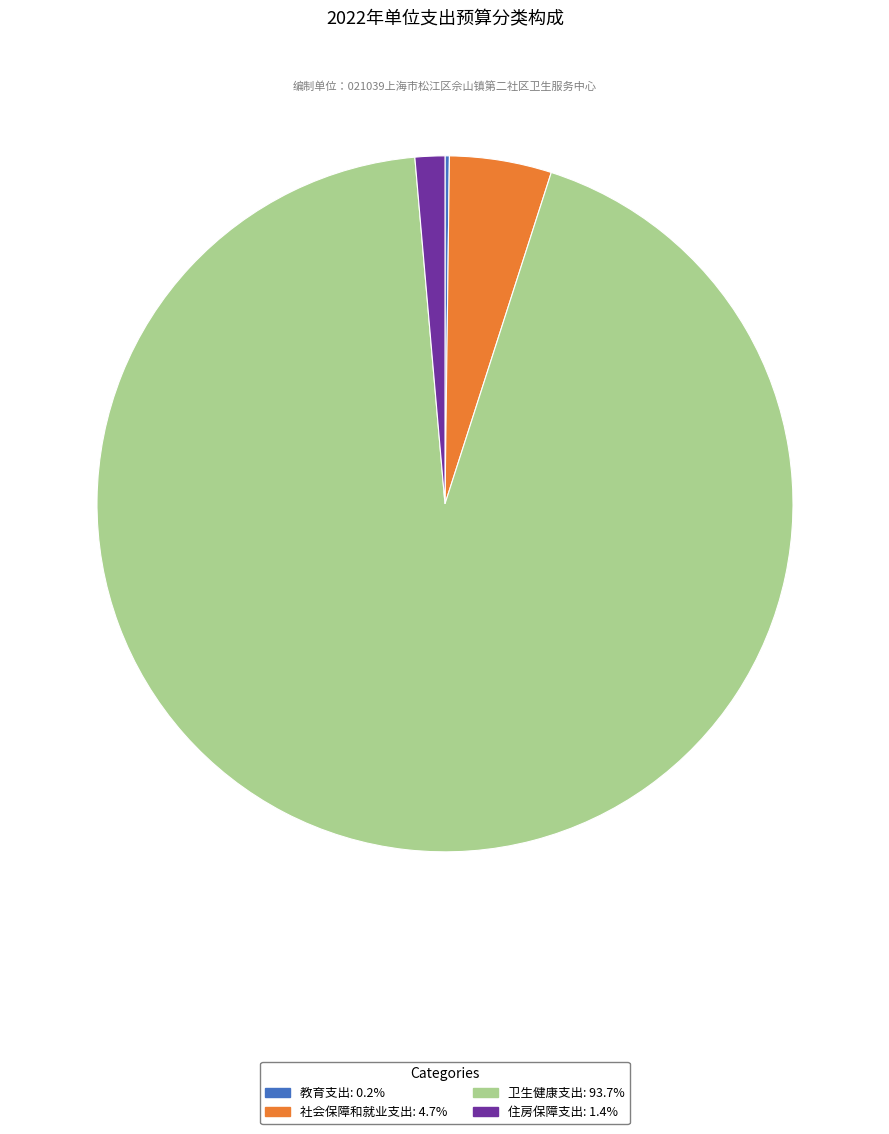

Which has a higher value, 卫生健康支出 or 社会保障和就业支出?

卫生健康支出